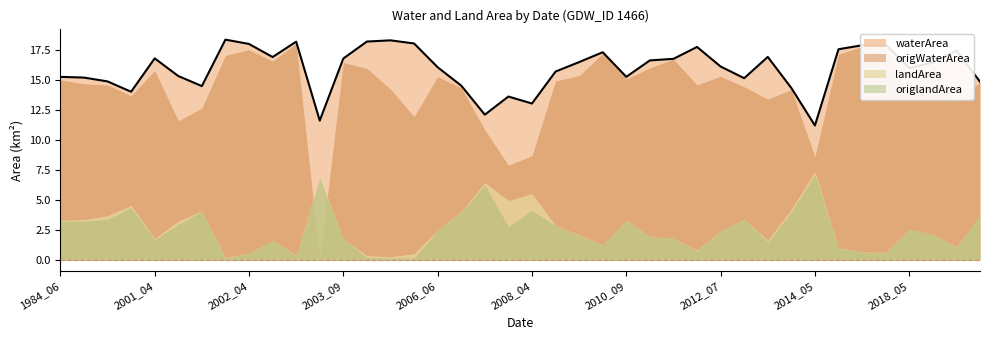

What are all the series names shown in the legend?

waterArea, origWaterArea, landArea, origlandArea